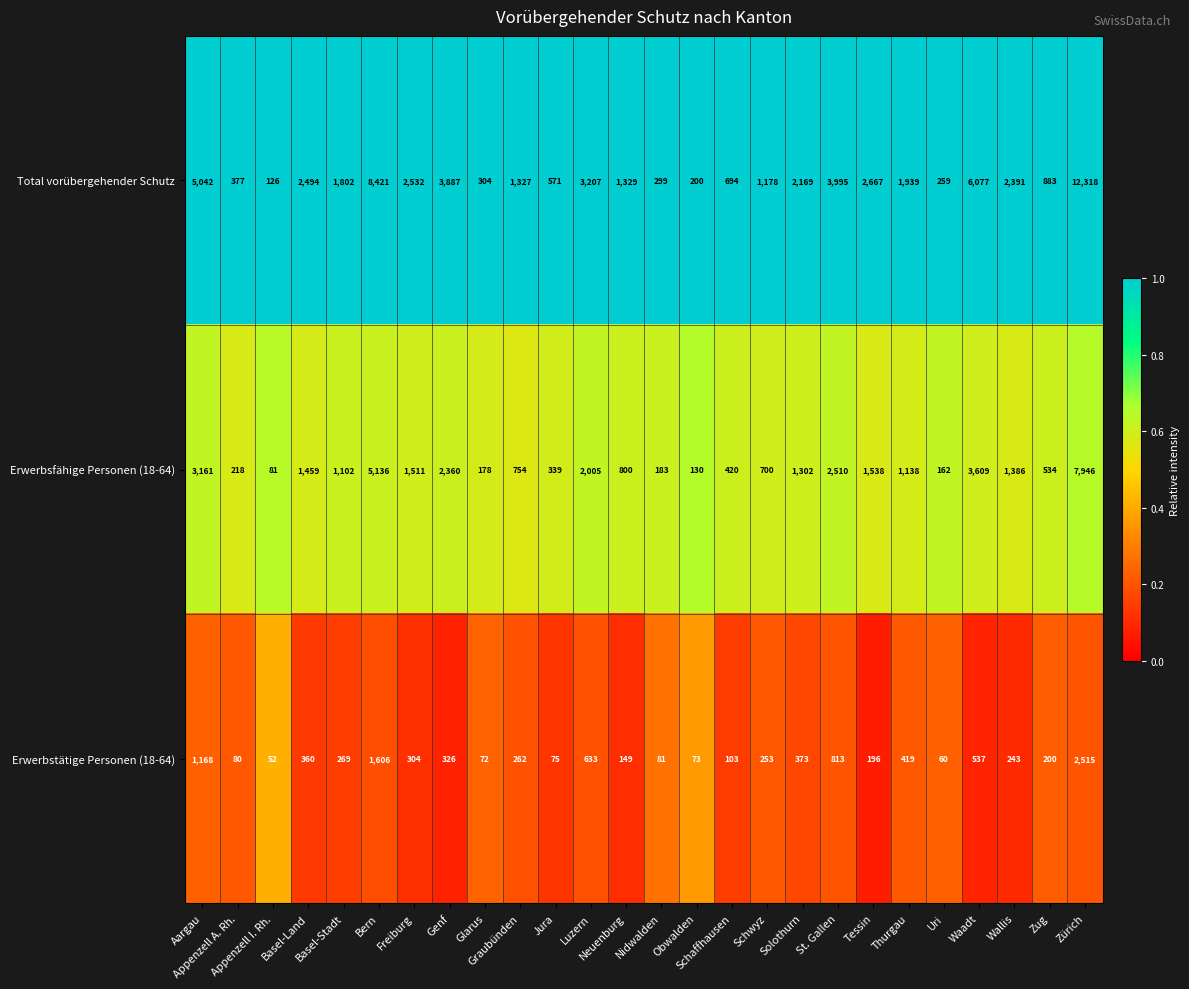

What is the highest value of the Total vorübergehender Schutz series?

12318